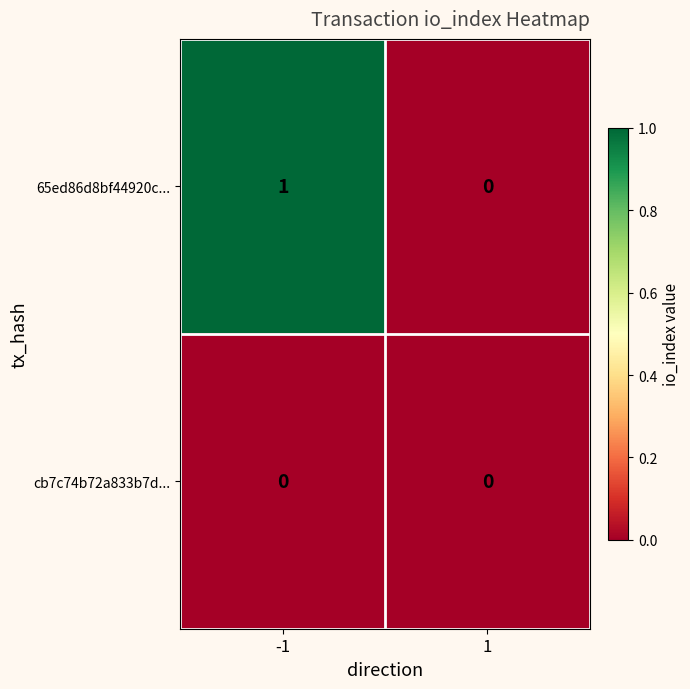

The value of cb7c74b72a833b7d... at 1 is 0. True or false?

True